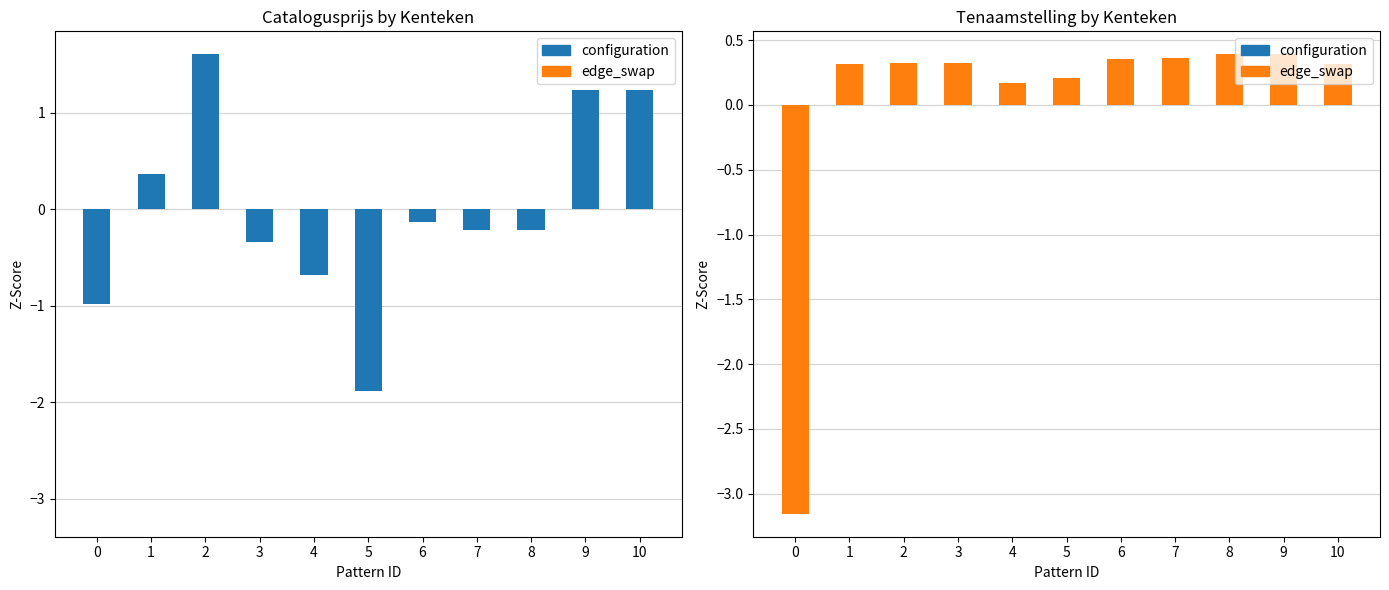

How many categories are shown in the chart?

11